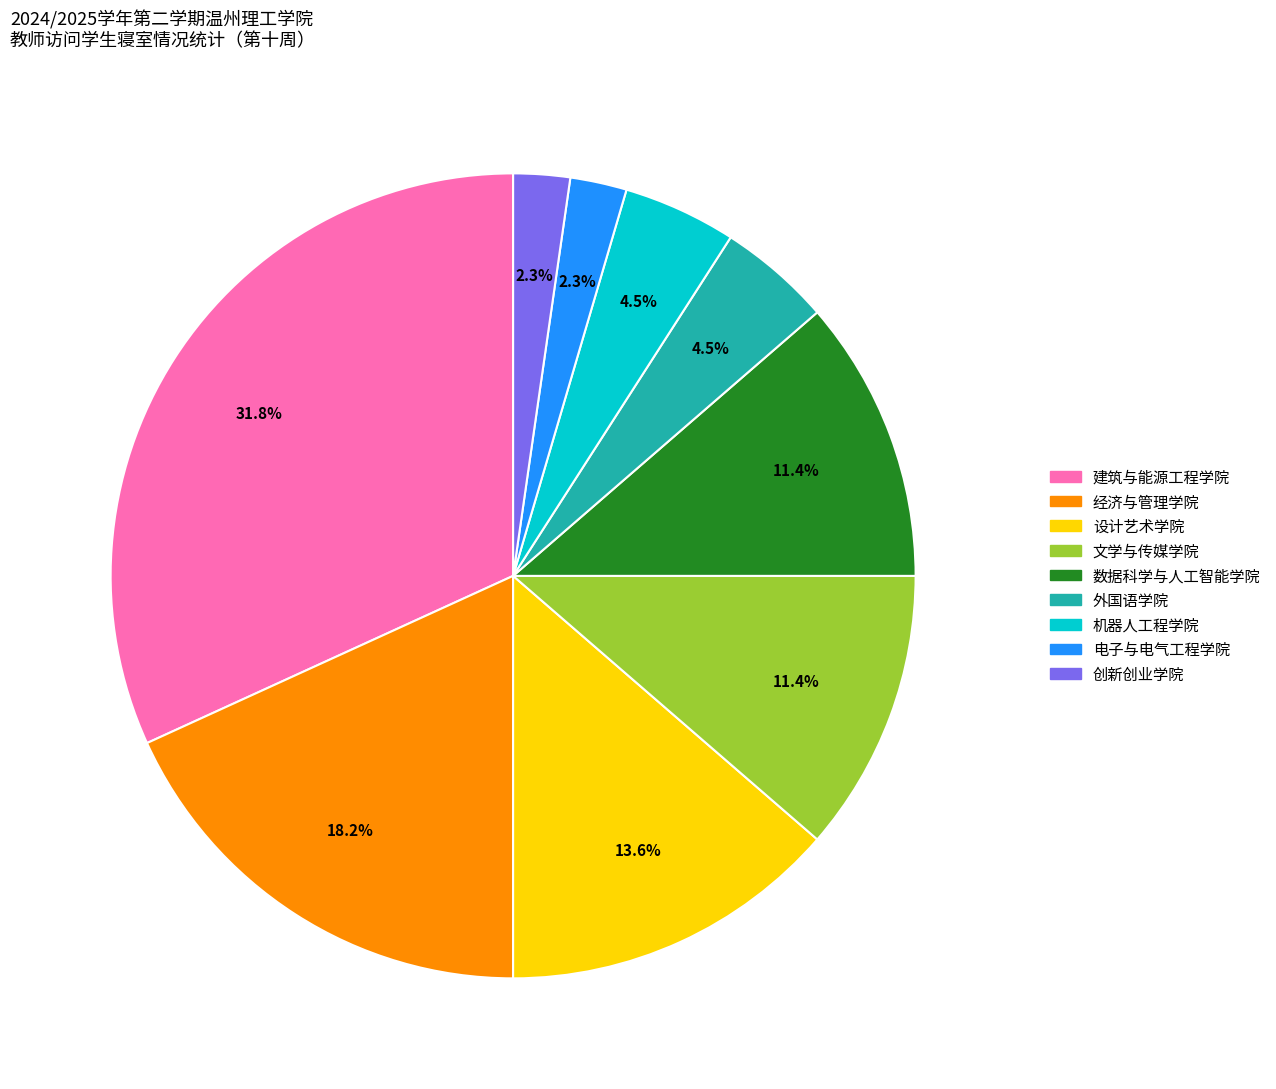

Count the number of slices in the pie.

9